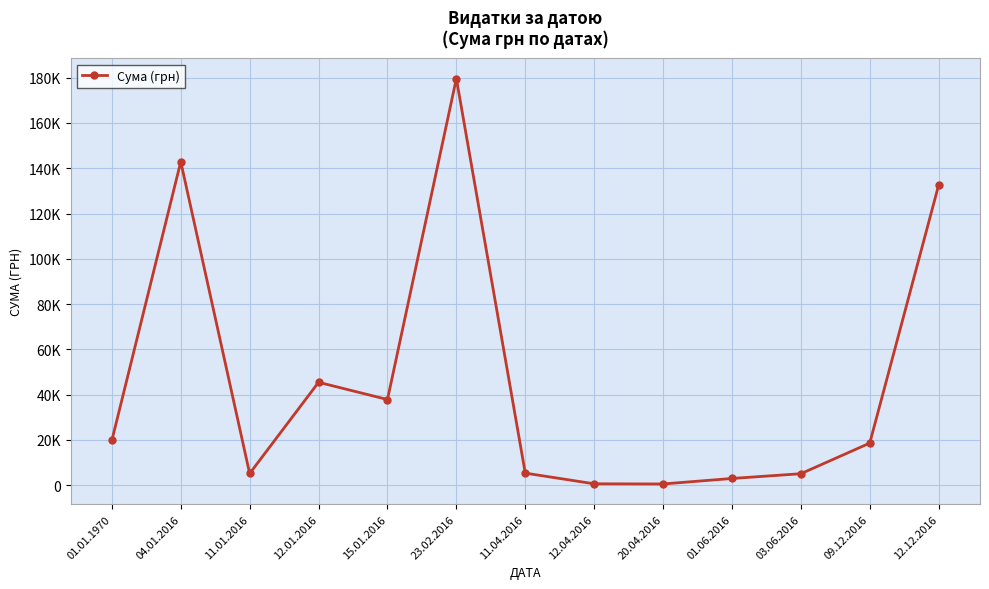

What is the label of the 8th point from the right?

23.02.2016